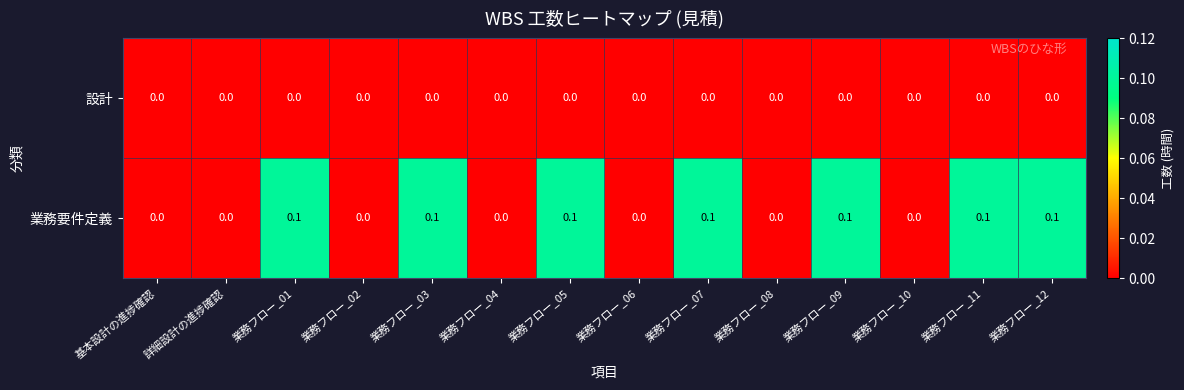

Rank the series by their maximum value, from lowest to highest.

設計, 業務要件定義